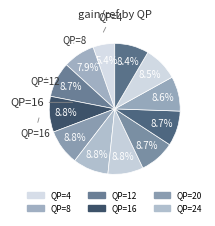

How many slices are in this pie chart?

12